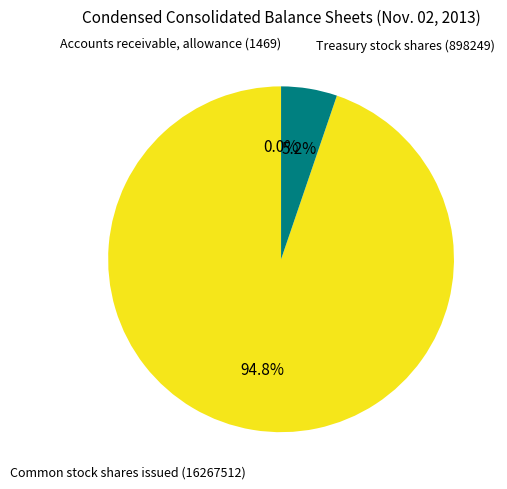

Does any single category account for the majority?

Yes